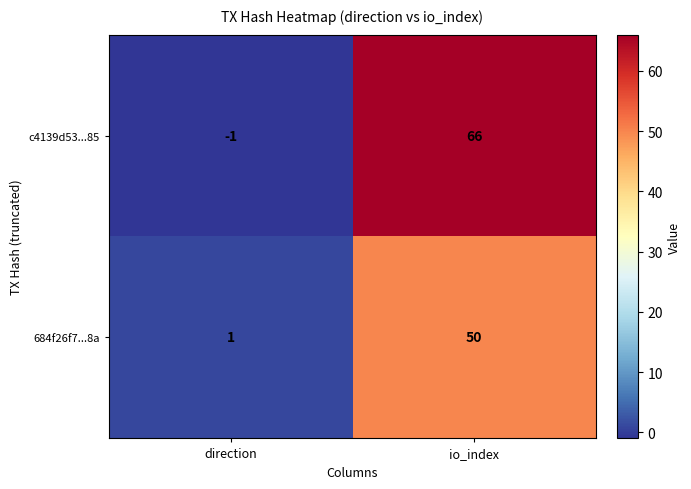

List the series in order of their overall mean, highest first.

c4139d53...85, 684f26f7...8a